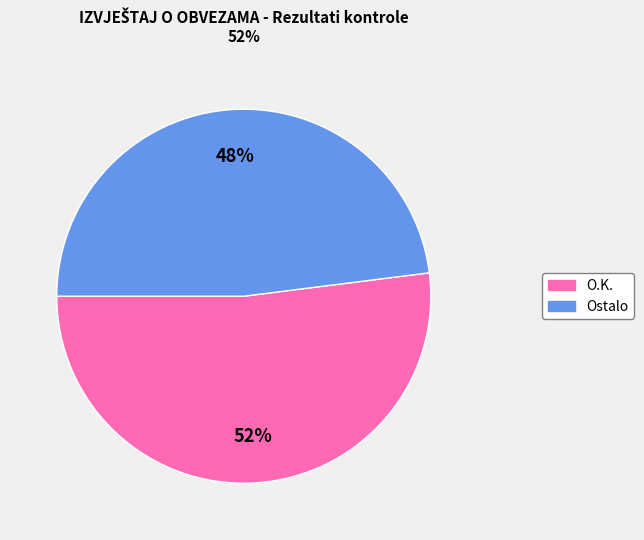

To the nearest percent, what is the difference between the largest and smallest slice percentages?

4%